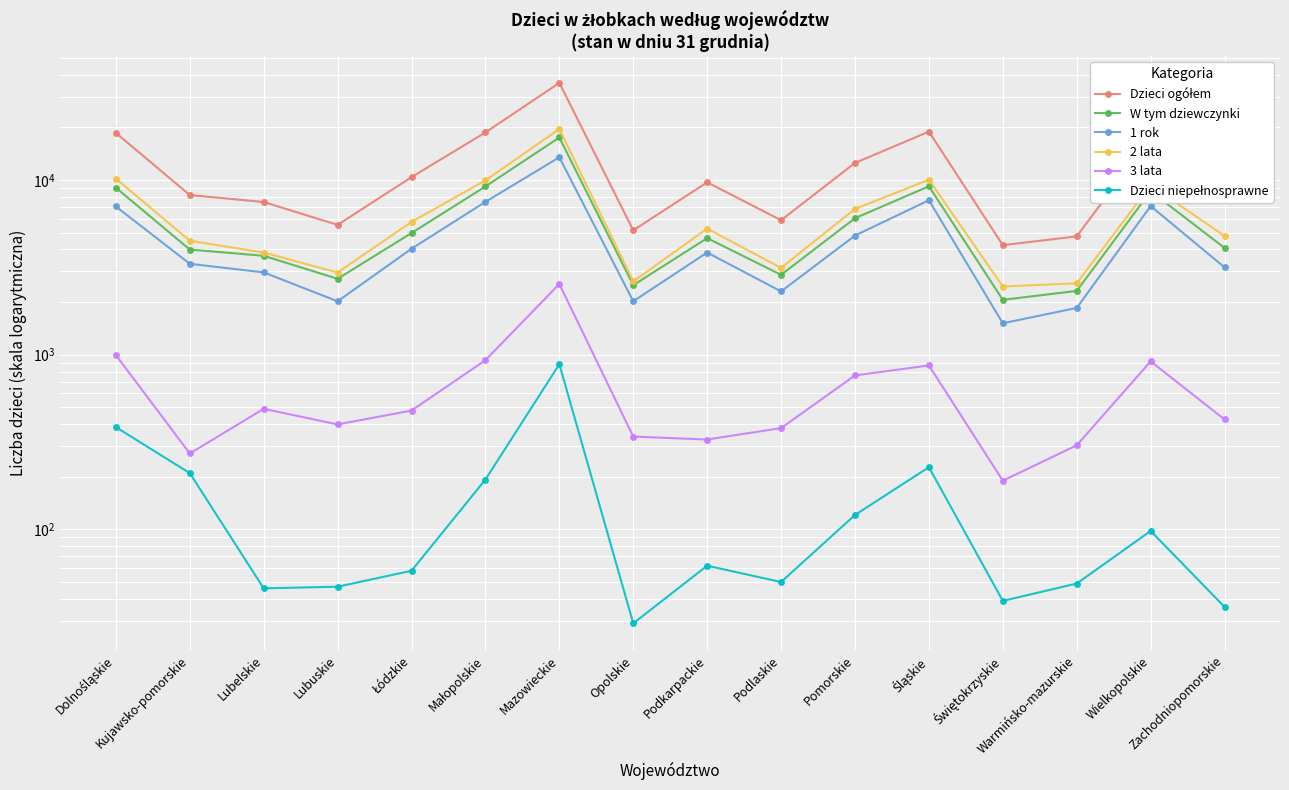

How many data points in 1 rok are less than 3844?

8